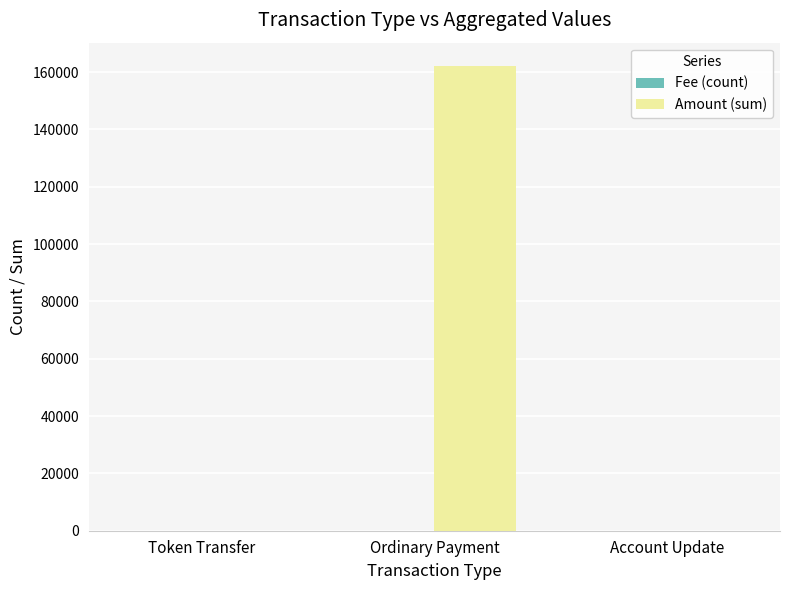

Which series changed the most between Ordinary Payment and Account Update?

Amount (sum)